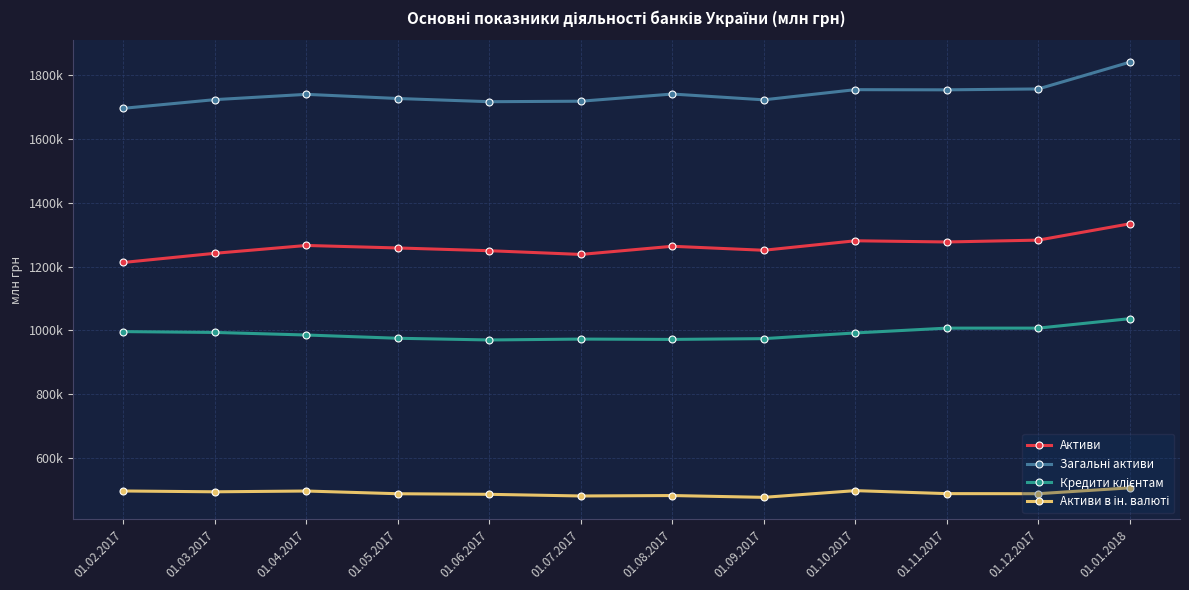

Reading left to right, extract all data points from this chart.

Активи: 01.02.2017=1212812.0	01.03.2017=1241505.0	01.04.2017=1266028.0	01.05.2017=1258184.0	01.06.2017=1249579.0	01.07.2017=1237923.8	01.08.2017=1263470.0	01.09.2017=1250978.0	01.10.2017=1280711.0	01.11.2017=1276979.0	01.12.2017=1282748.0	01.01.2018=1333831.0
Загальні активи: 01.02.2017=1695615.0	01.03.2017=1722776.0	01.04.2017=1739345.0	01.05.2017=1726319.0	01.06.2017=1716312.0	01.07.2017=1717819.2	01.08.2017=1740312.0	01.09.2017=1722162.0	01.10.2017=1754002.0	01.11.2017=1753481.0	01.12.2017=1756215.0	01.01.2018=1839958.0
Кредити клієнтам: 01.02.2017=996205.0	01.03.2017=993625.0	01.04.2017=985570.0	01.05.2017=975370.0	01.06.2017=970069.0	01.07.2017=972776.7	01.08.2017=971767.0	01.09.2017=974205.0	01.10.2017=992056.0	01.11.2017=1007116.0	01.12.2017=1007132.0	01.01.2018=1036745.0
Активи в ін. валюті: 01.02.2017=497023.0	01.03.2017=494489.0	01.04.2017=496909.0	01.05.2017=488418.0	01.06.2017=486579.0	01.07.2017=481410.5	01.08.2017=482768.0	01.09.2017=477119.0	01.10.2017=498115.0	01.11.2017=488781.0	01.12.2017=488525.0	01.01.2018=506883.0